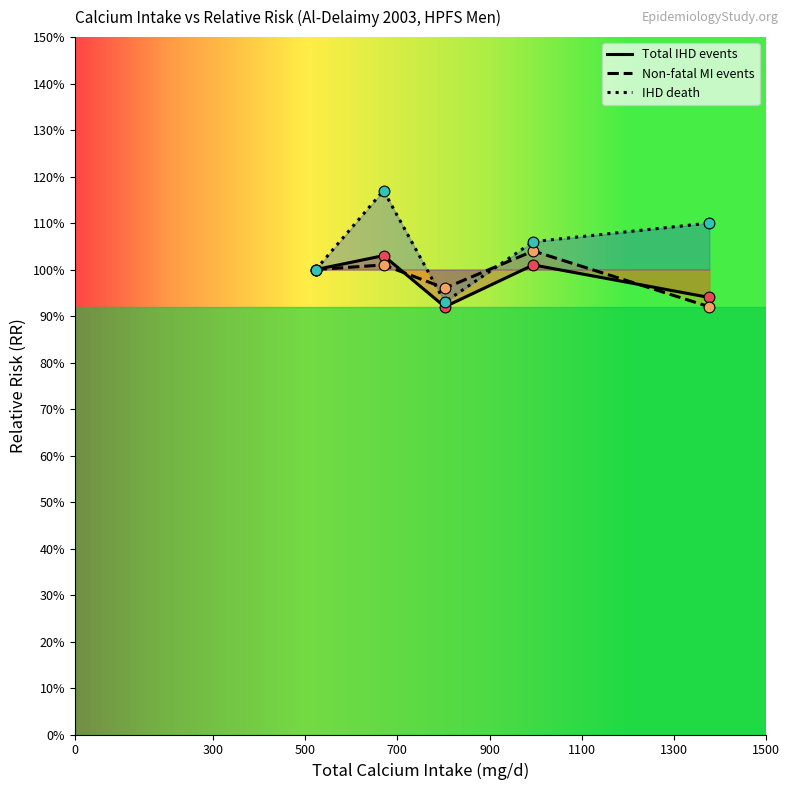

Which series reaches the maximum Y coordinate?

IHD death